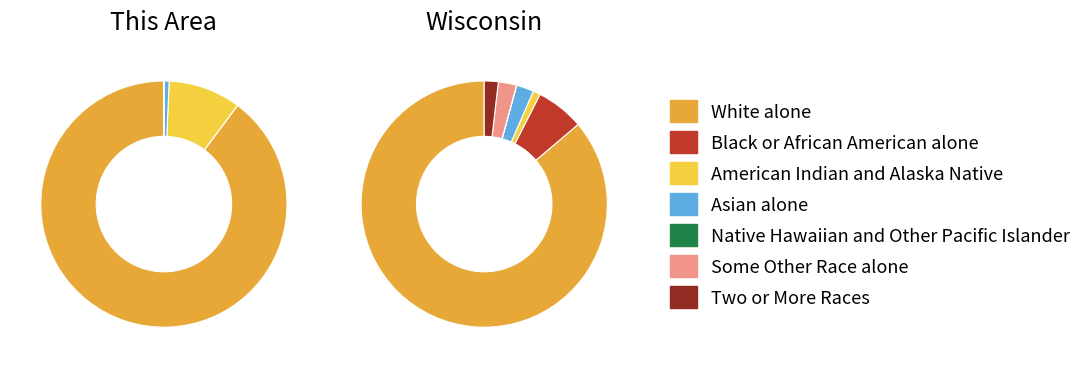

What percentage is the White alone slice, to the nearest percent?

90%